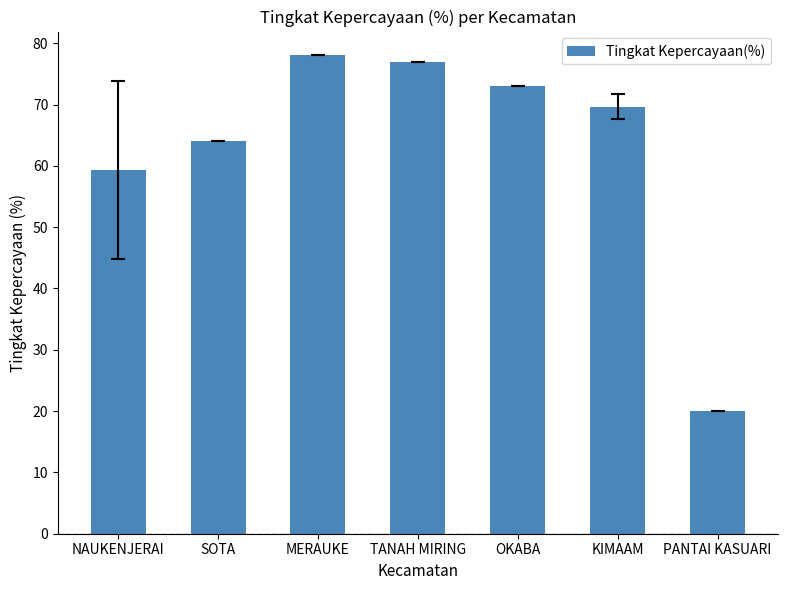

Reading left to right, list all the values displayed in this chart.

59.3	64.0	78.0	77.0	73.0	69.7	20.0